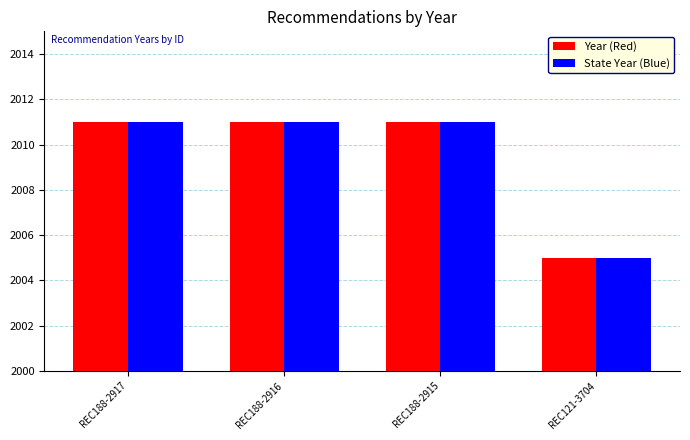

Are the bars grouped side by side (vs. stacked)?

Yes